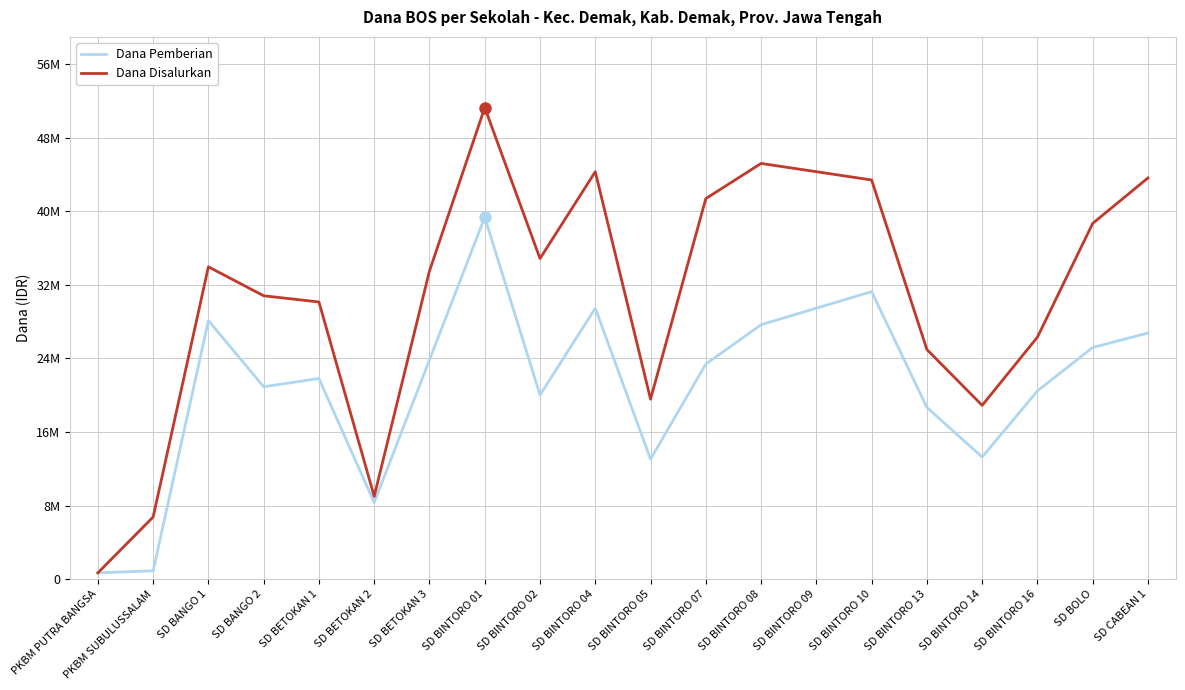

Which label corresponds to the largest value in the chart?

SD BINTORO 01